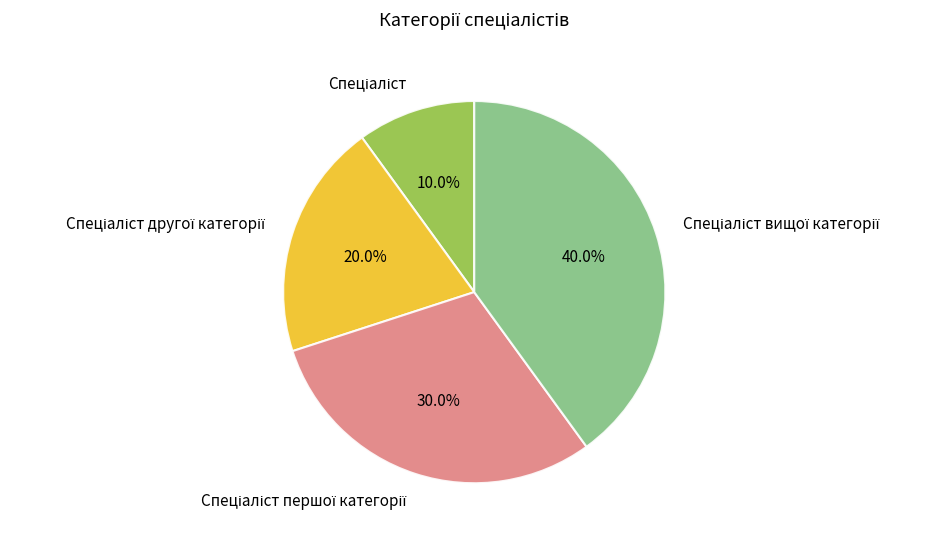

How many slices are in this pie chart?

4